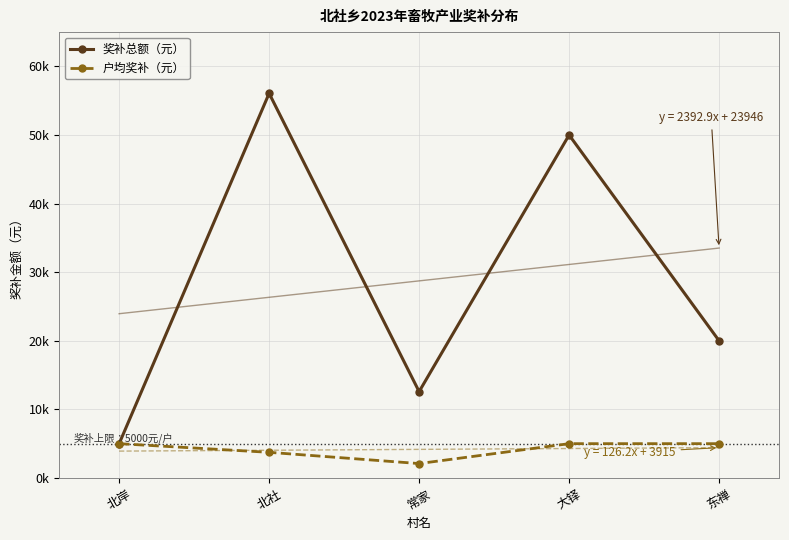

What is the sum of the 奖补总额（元） values at 北岸 and 东禅?

25000.0